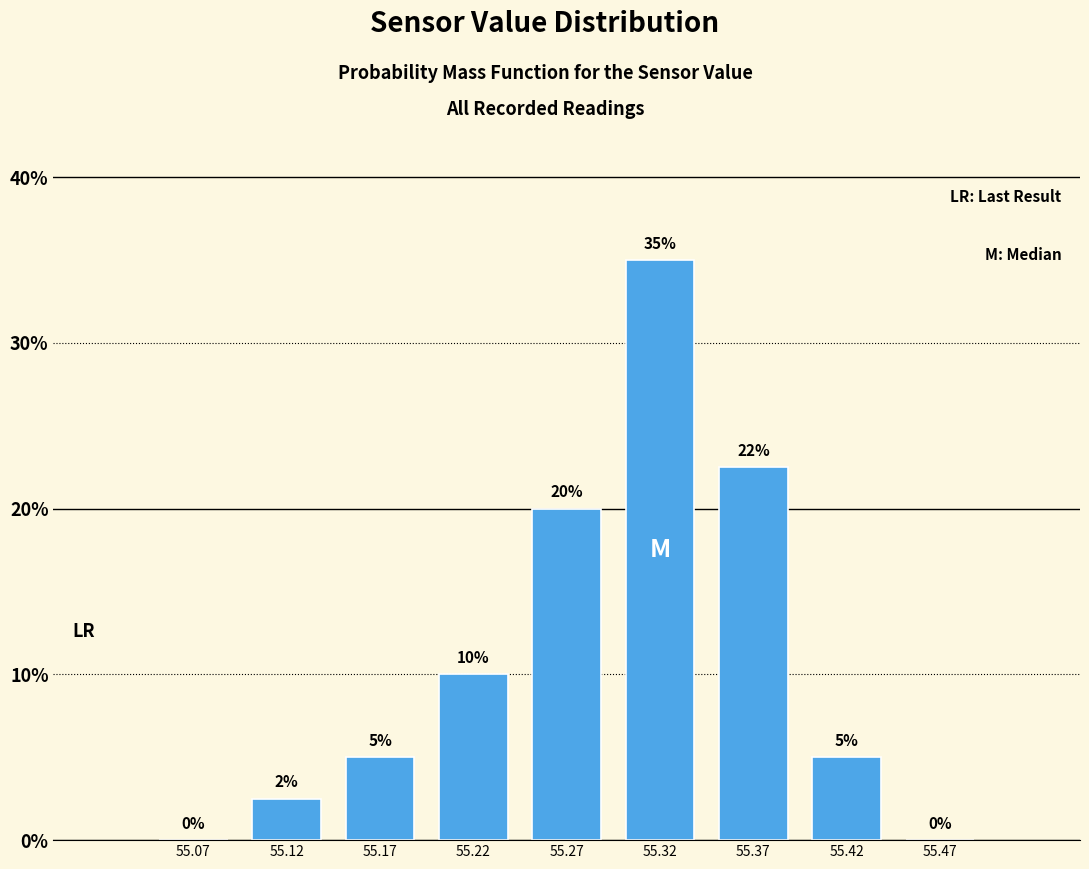

Over which range of the x-axis is the bar tallest?

55.30 to 55.35